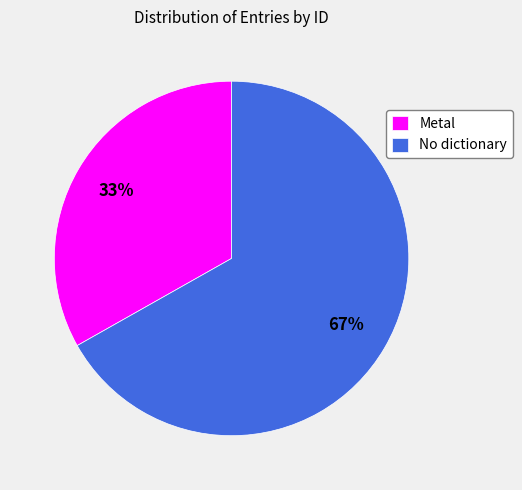

Do Metal and No dictionary together represent more than half of the pie?

Yes